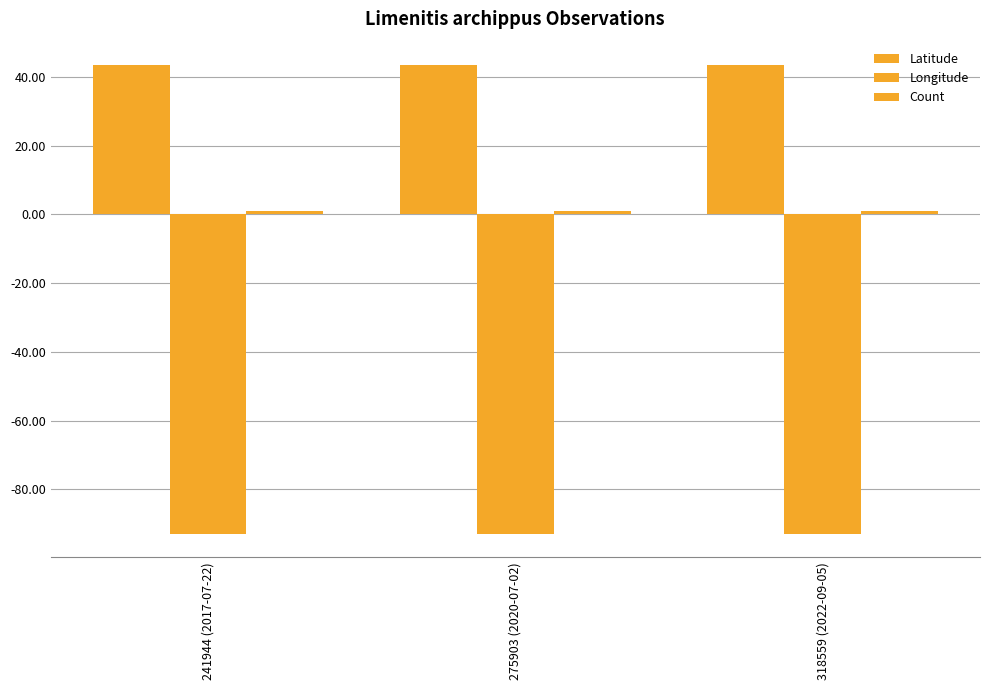

What is the difference between the highest and lowest values at 318559 (2022-09-05)?

136.4